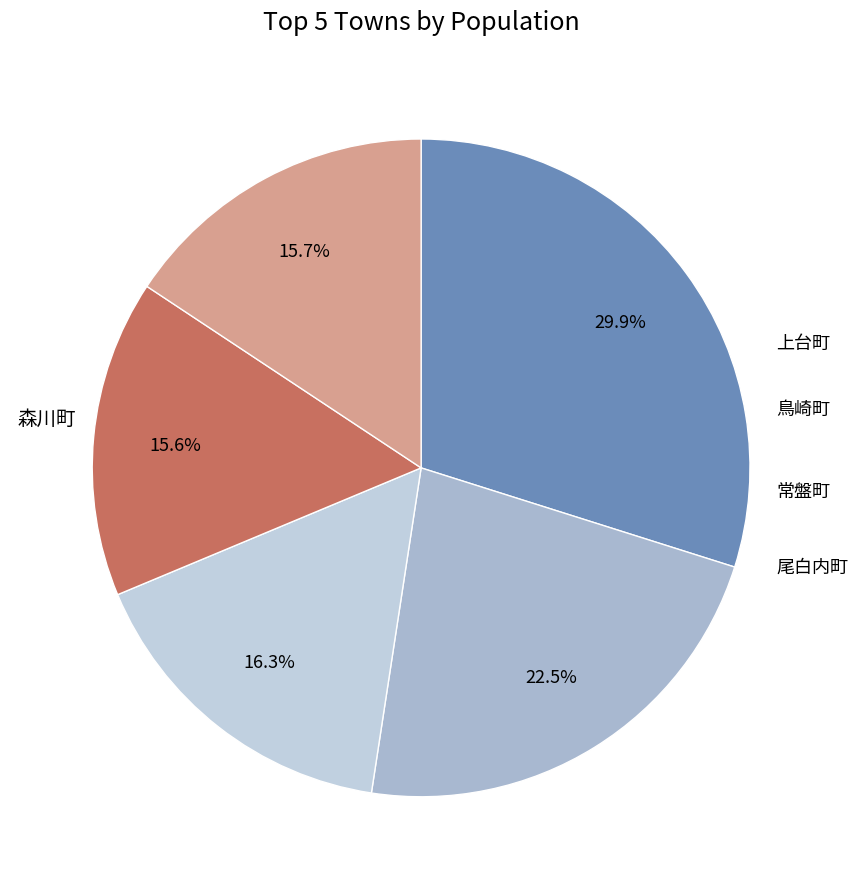

True or false: 尾白内町 accounts for 16% of the total.

True